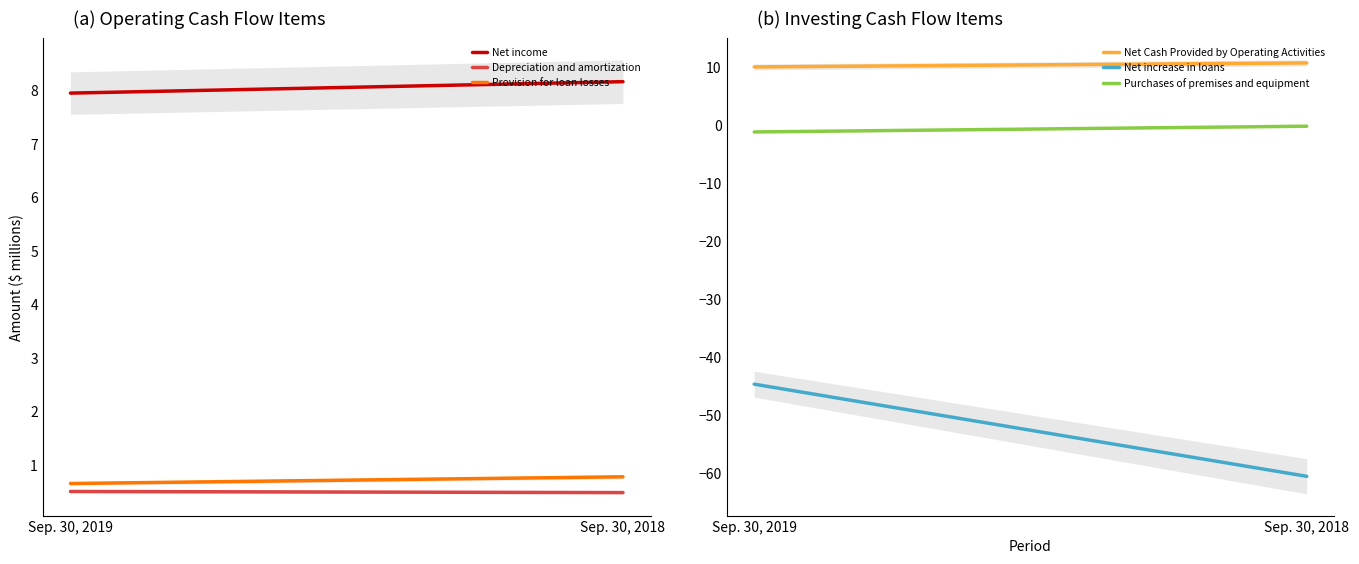

The value of Depreciation and amortization at Sep. 30, 2019 is 0.2. True or false?

False